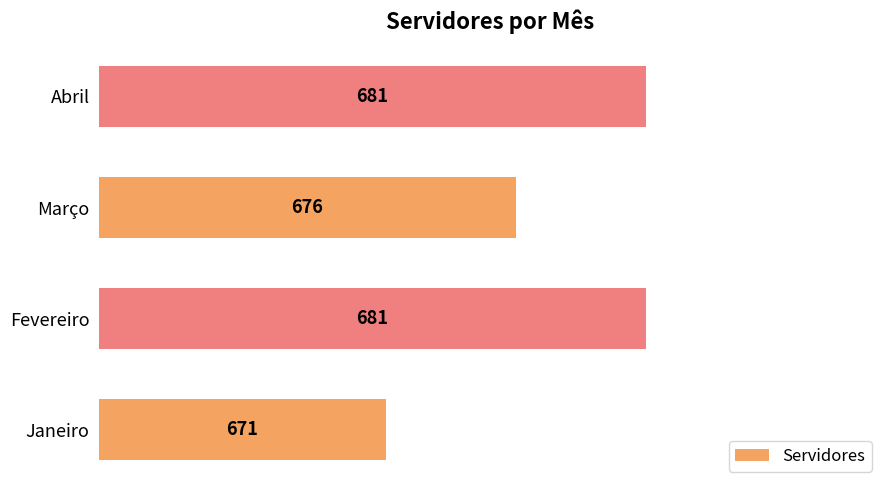

What is the change in value from Janeiro to Fevereiro?

+10